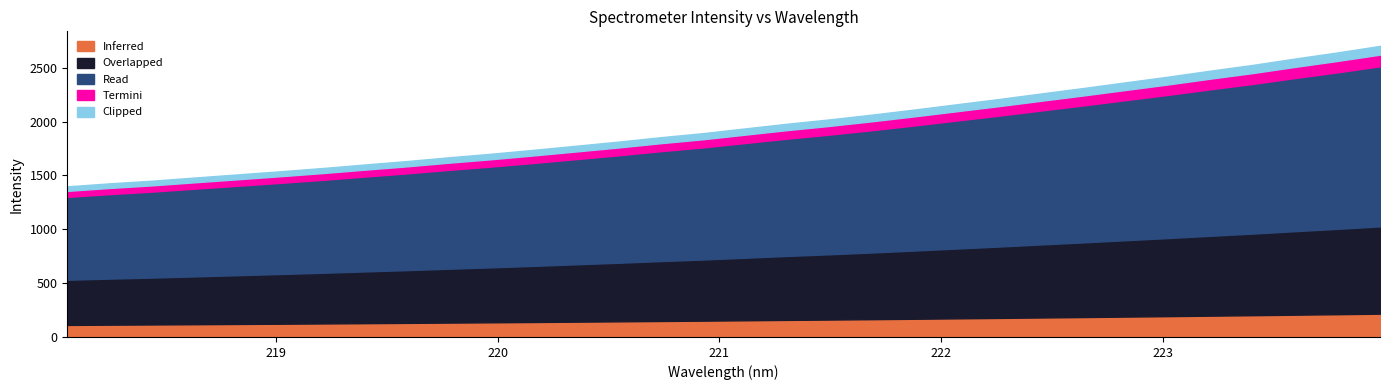

What is the sum of the values at 17 and 25?

4345.4